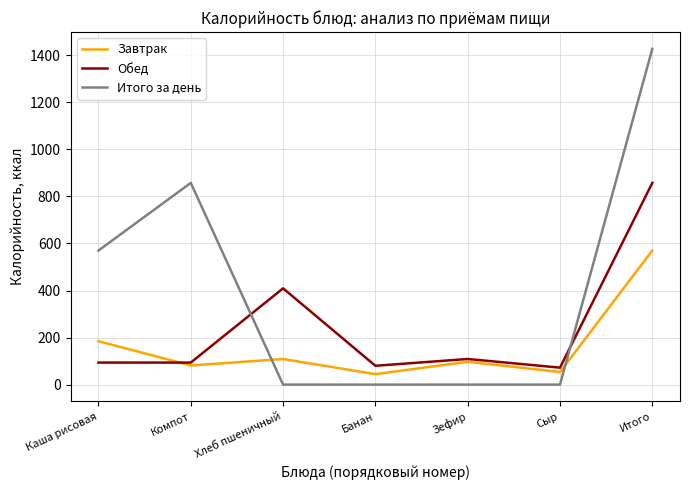

What is the total value across all series at Каша рисовая?

848.0